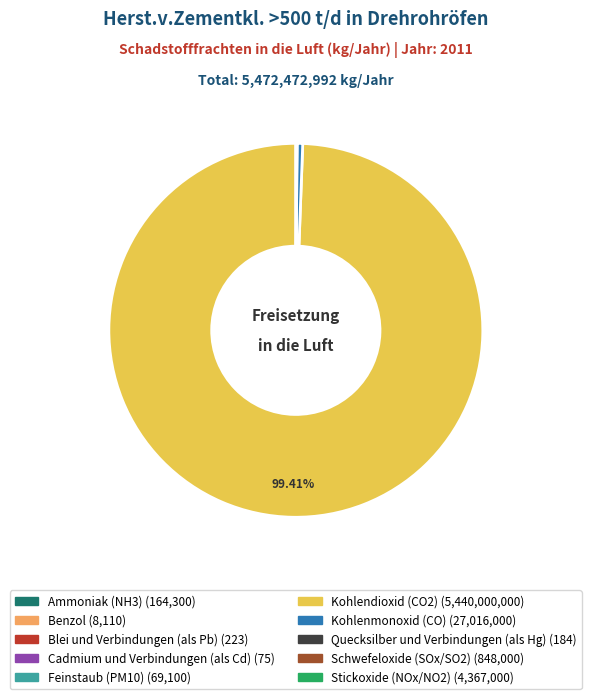

What is the largest slice in the pie chart?

Kohlendioxid (CO2)